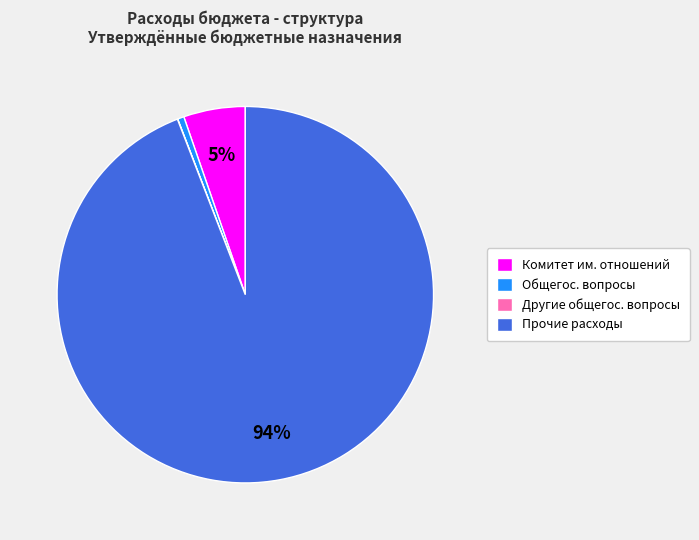

True or false: Комитет им. отношений accounts for 14% of the total.

False